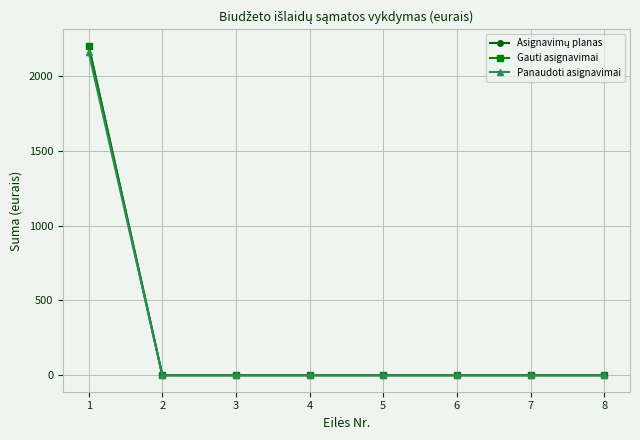

Which series has the widest spread of values?

Asignavimų planas